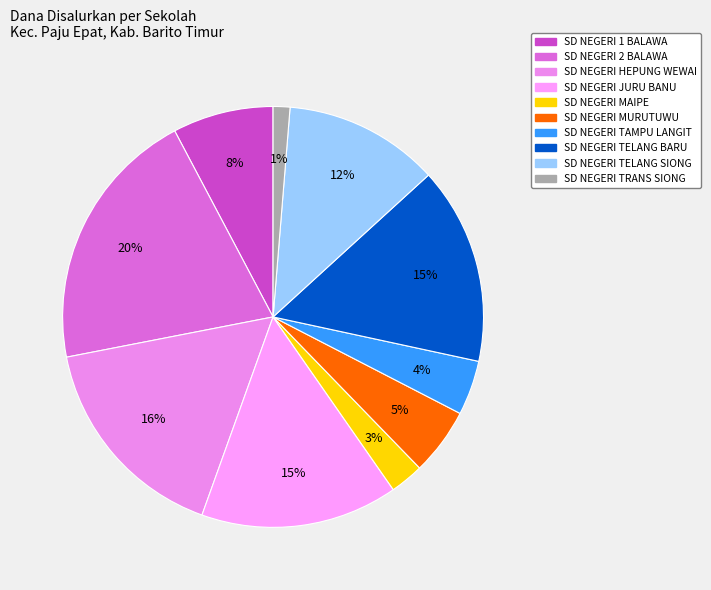

Between SD NEGERI HEPUNG WEWAI and SD NEGERI JURU BANU, which is larger?

SD NEGERI HEPUNG WEWAI